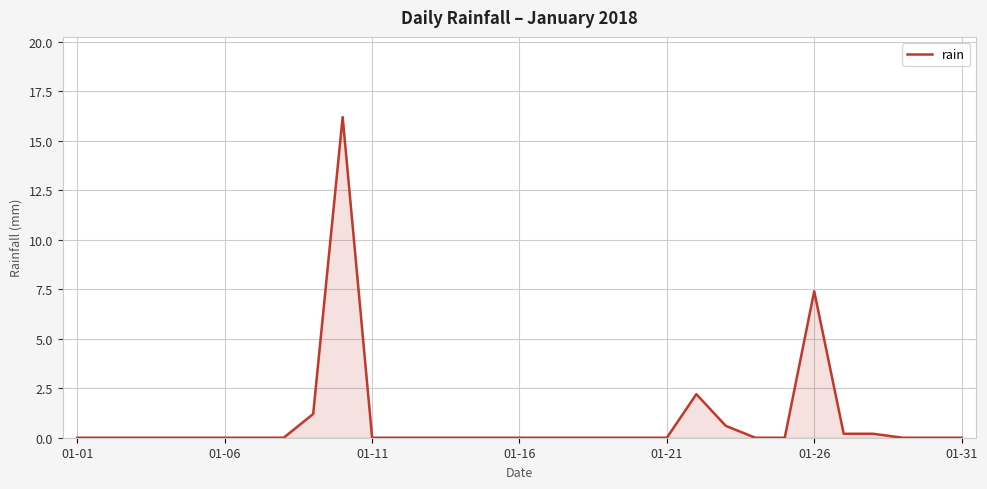

Reading left to right, list all the values displayed in this chart.

0.0	0.0	0.0	0.0	0.0	0.0	0.0	0.0	1.2	16.2	0.0	0.0	0.0	0.0	0.0	0.0	0.0	0.0	0.0	0.0	0.0	2.2	0.6	0.0	0.0	7.4	0.2	0.2	0.0	0.0	0.0